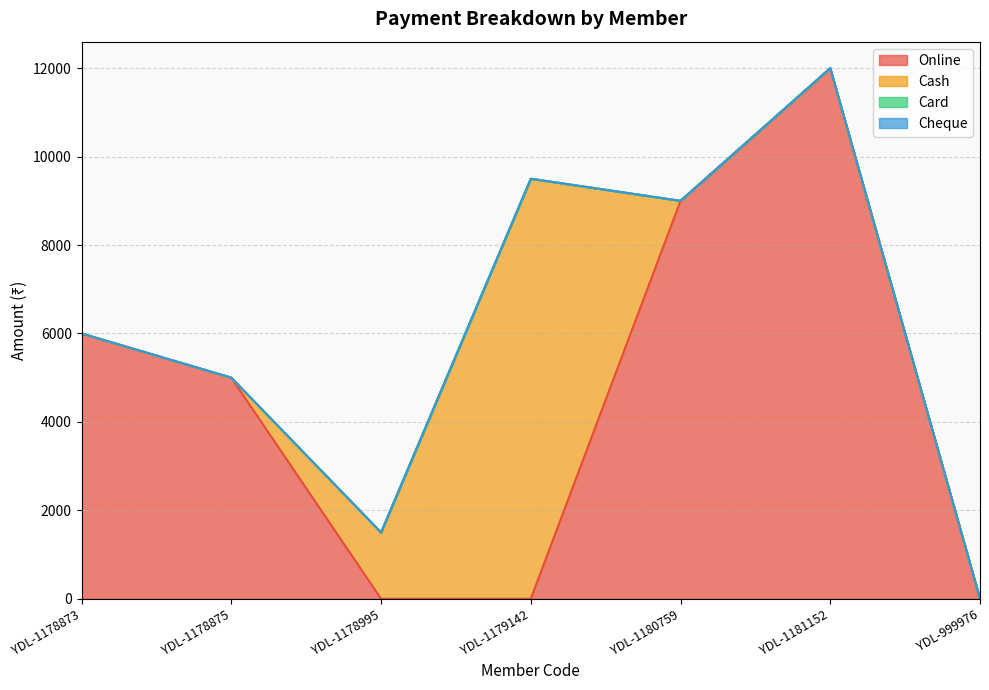

At how many categories does at least one series exceed 577?

6